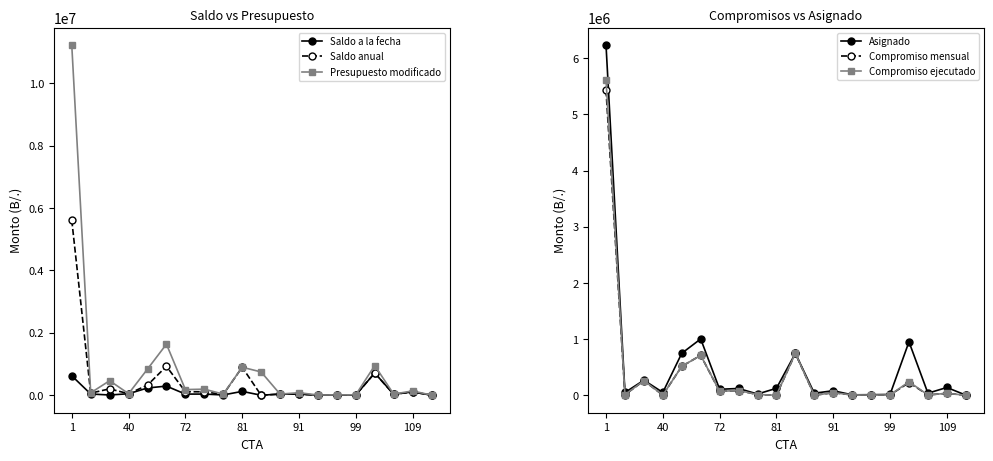

True or false: Asignado has more than 2 interior local peaks.

True